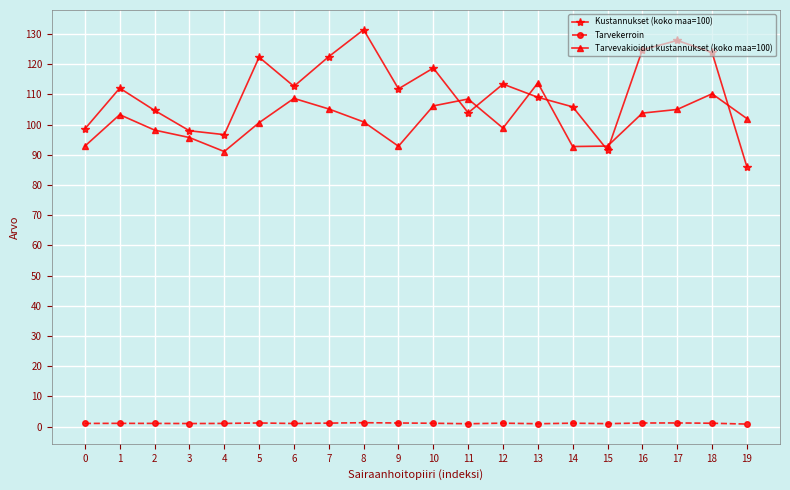

List the series in order of their peak value, lowest first.

Tarvekerroin, Tarvevakioidut kustannukset (koko maa=100), Kustannukset (koko maa=100)